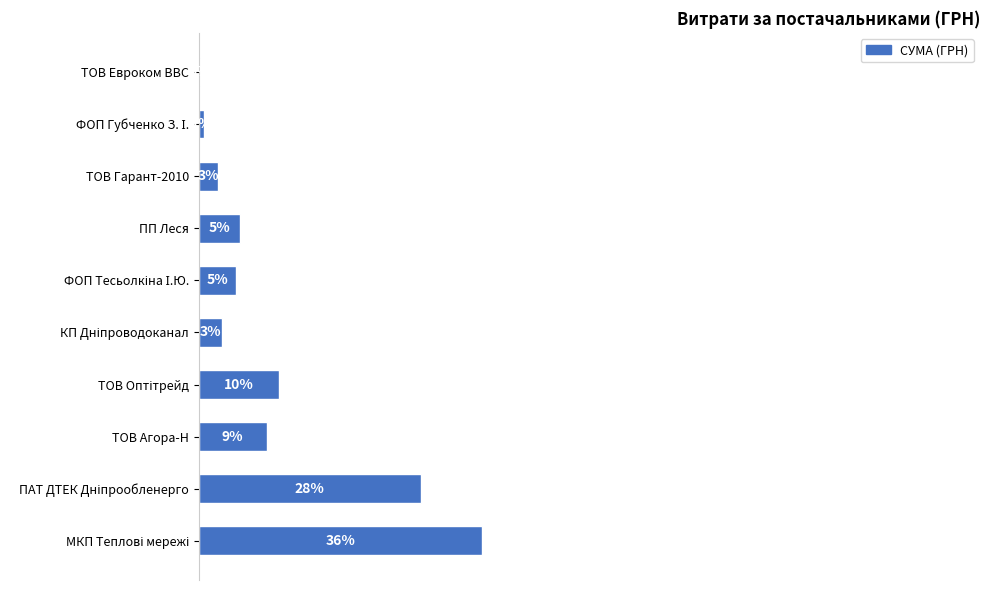

Are the bars horizontal?

Yes